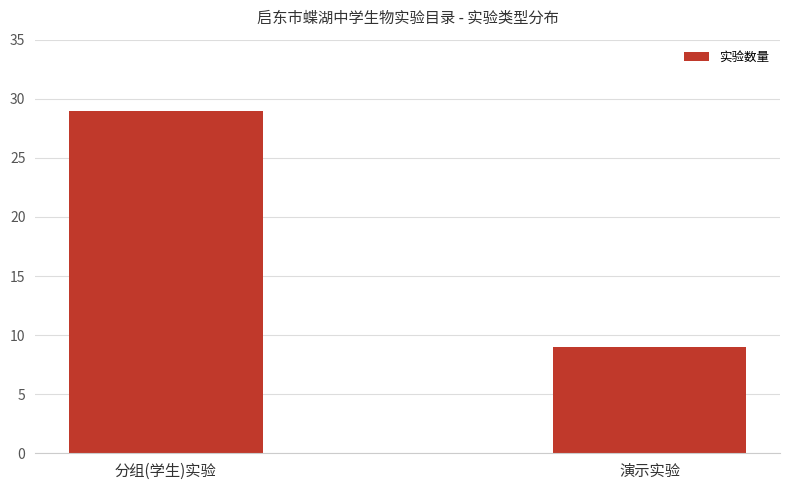

What is the label of the 2nd bar from the left?

演示实验